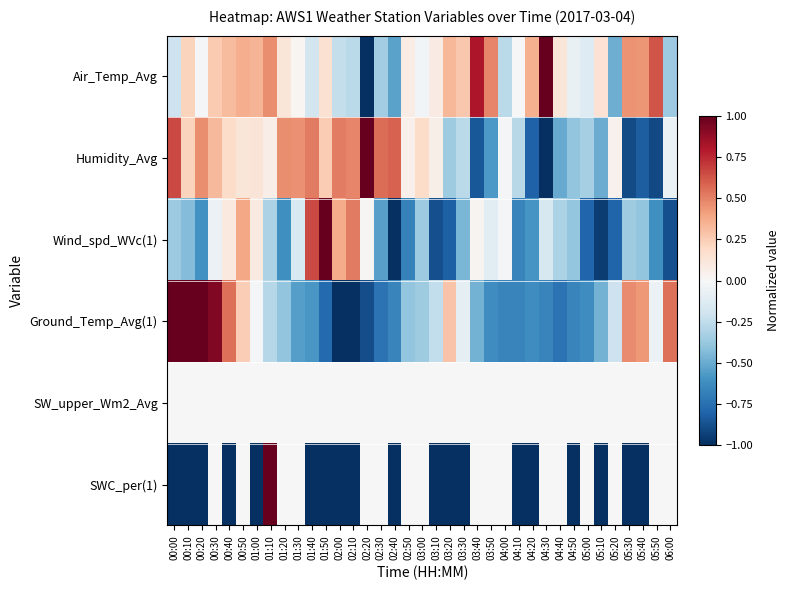

Which series has the largest range (max minus min)?

Air_Temp_Avg